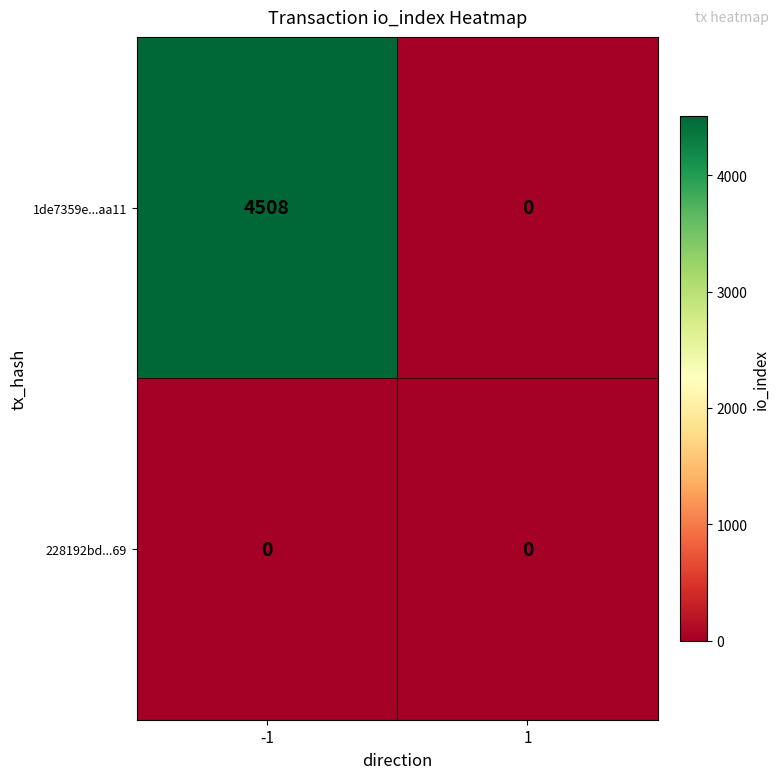

Reading left to right, what are all the values shown in this chart?

1de7359e...aa11: 4508	0
228192bd...69: 0	0